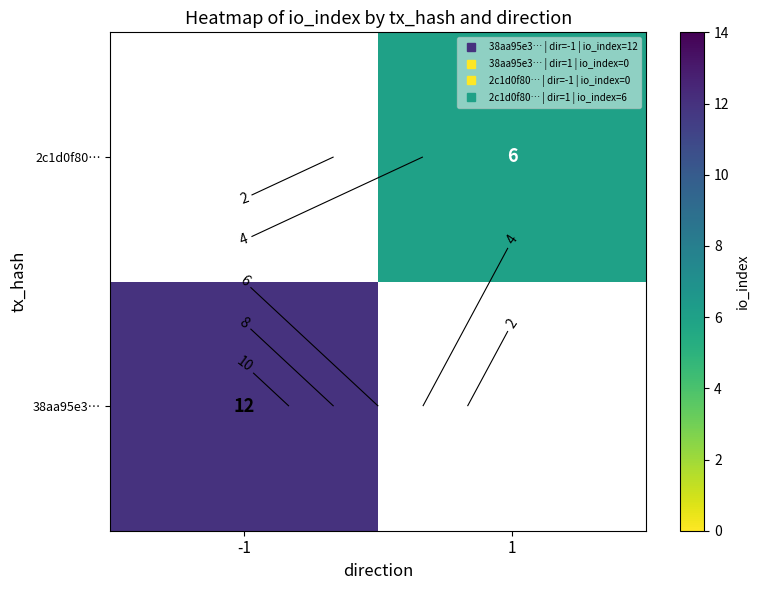

List the series in order of their overall mean, lowest first.

38aa95e3…, 2c1d0f80…